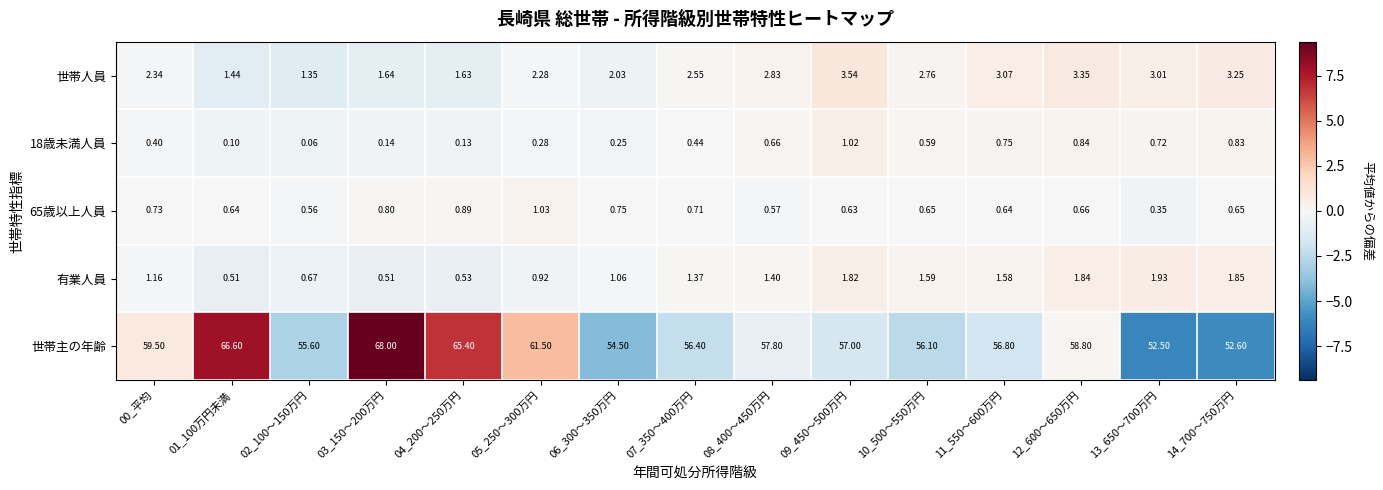

What is the total value across all series at 12_600～650万円?

65.5